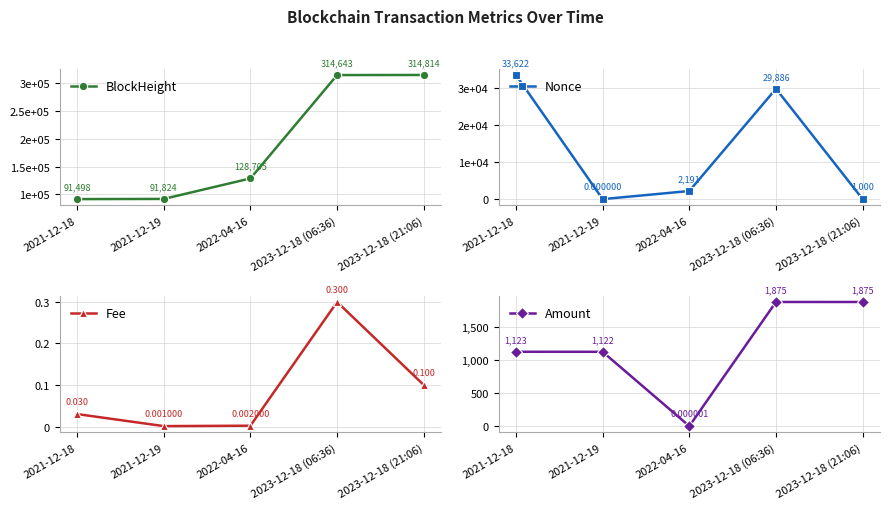

Where do Fee and Nonce first cross each other?

2021-12-18 and 2021-12-19